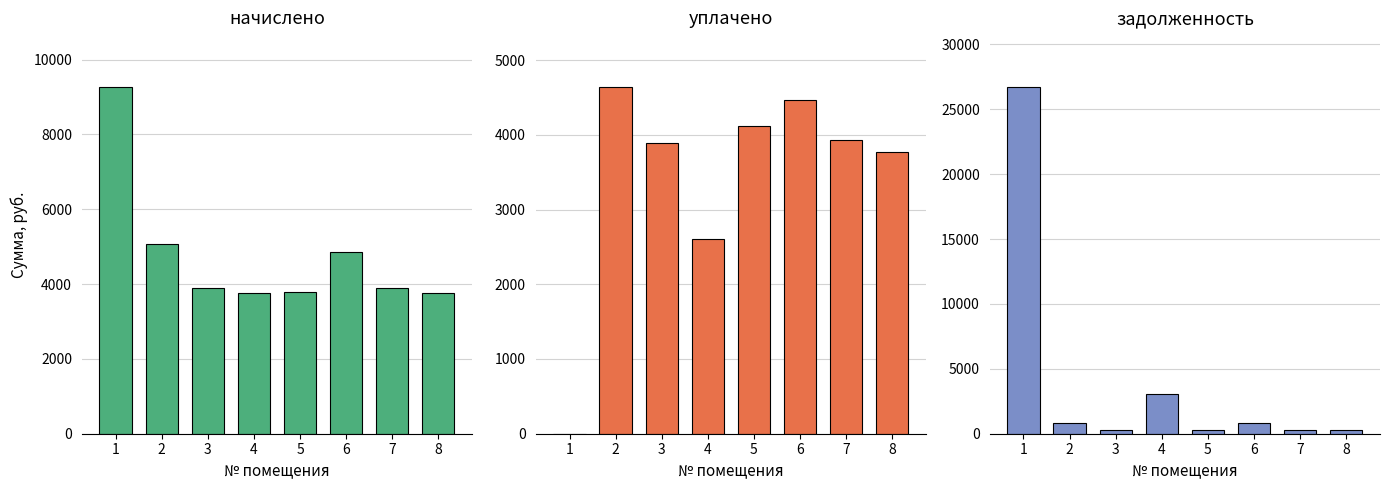

How many groups of bars are there?

8